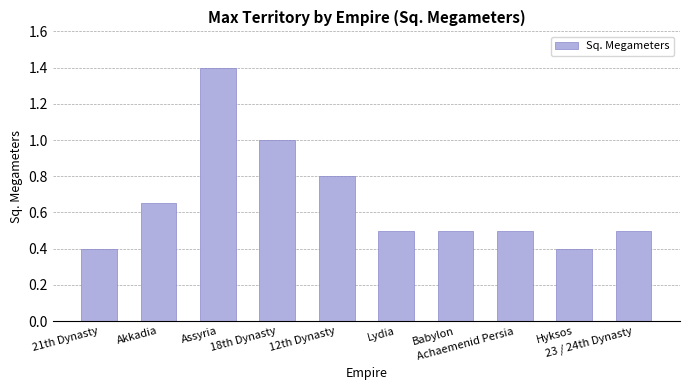

What position from the left is Lydia?

6